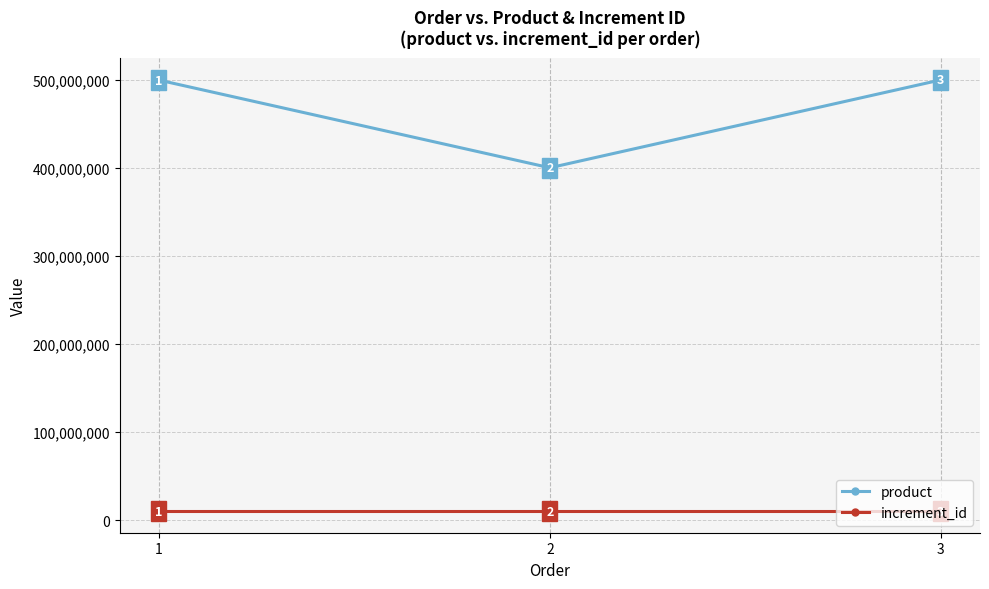

Which label corresponds to the smallest value in the chart?

3